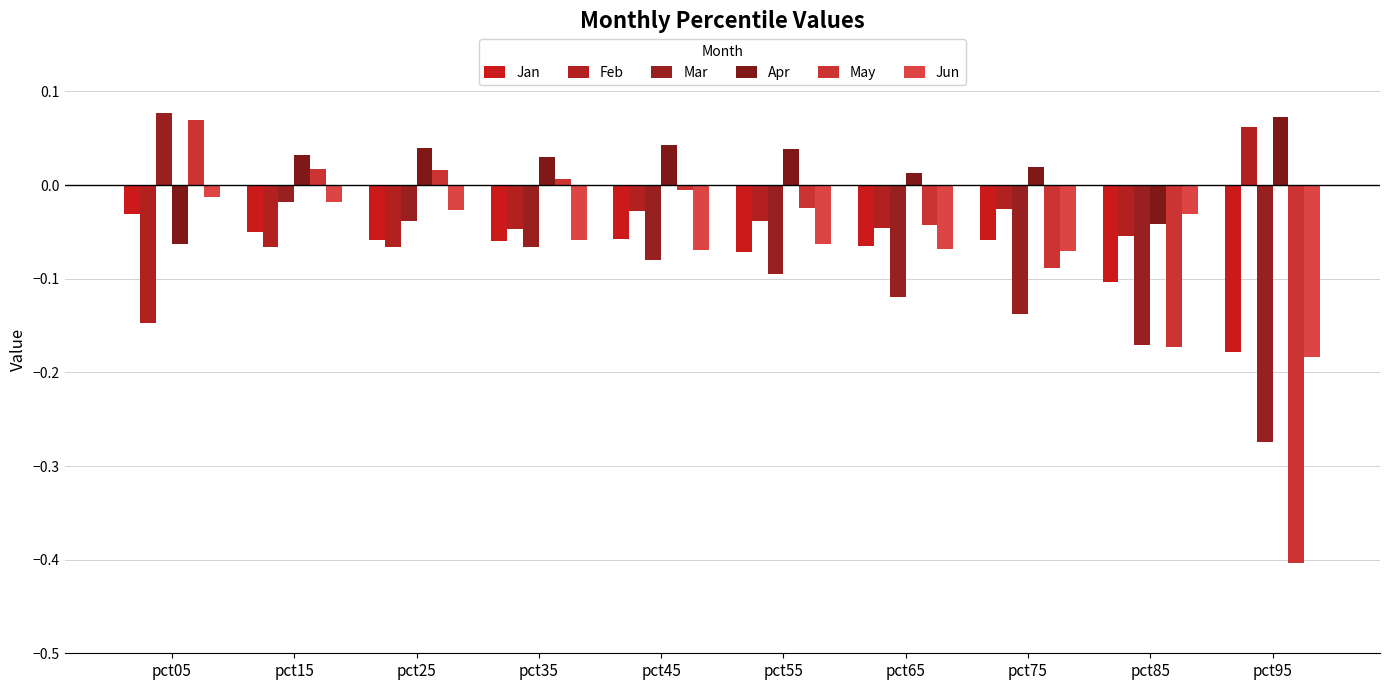

Where does the Feb series first go above 0?

pct95